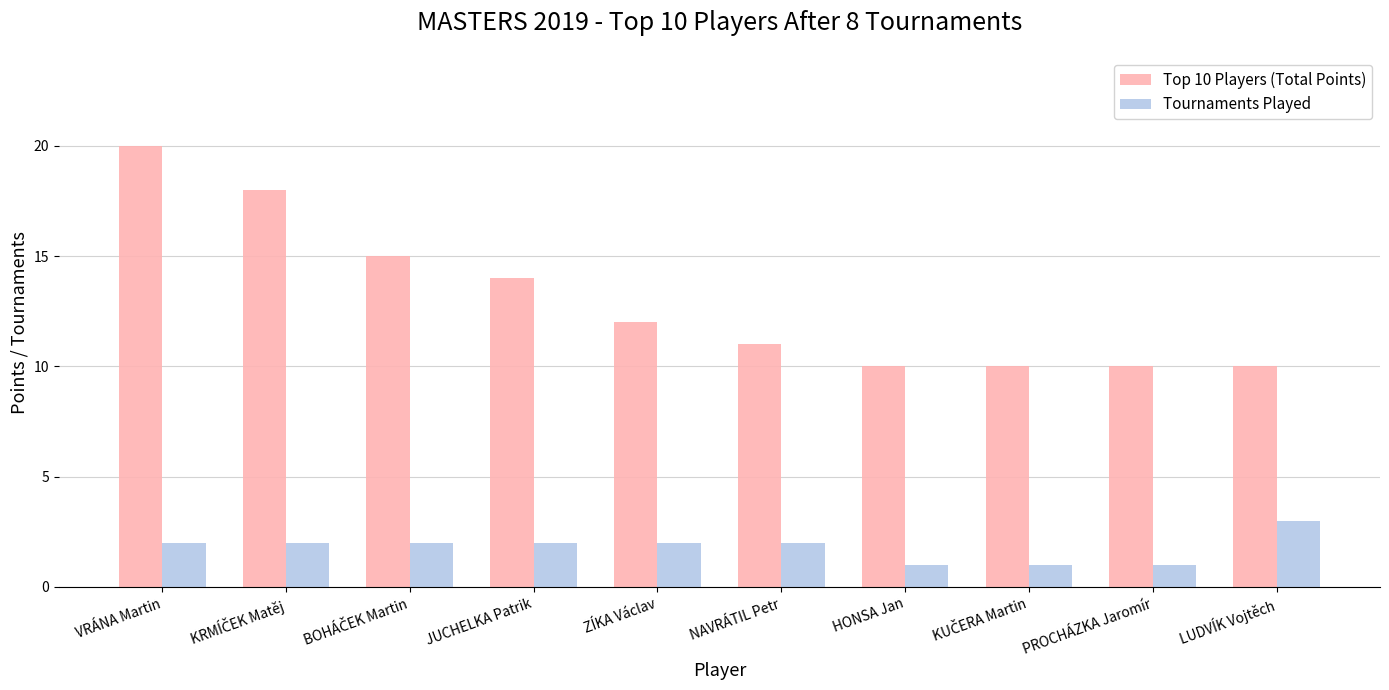

Reading left to right, list all the values displayed in this chart.

Top 10 Players (Total Points): 20	18	15	14	12	11	10	10	10	10
Tournaments Played: 2	2	2	2	2	2	1	1	1	3